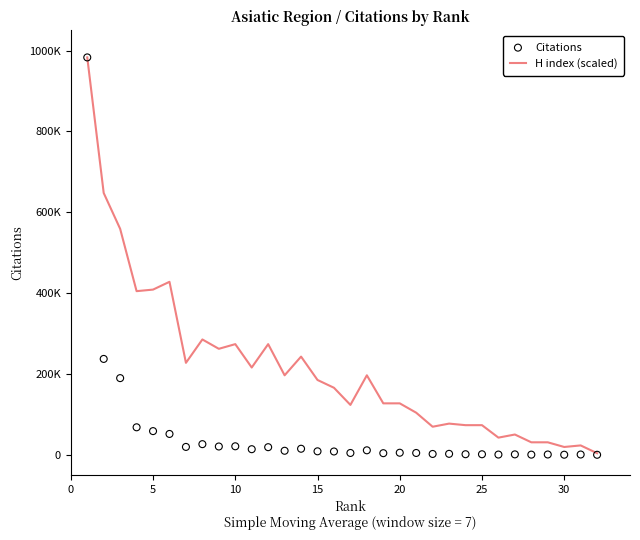

Which series contains the highest Y value?

H index (scaled)